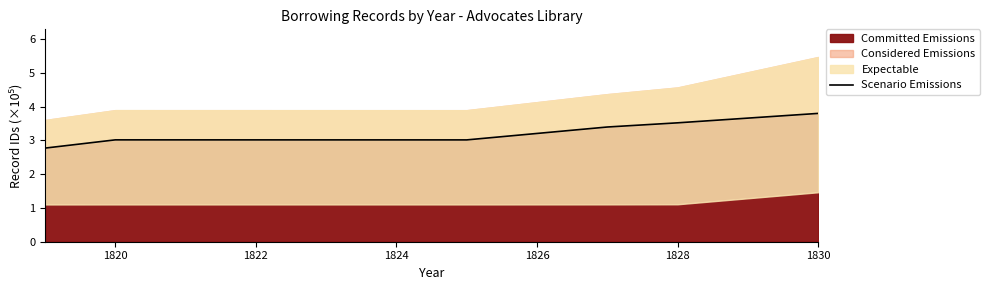

At which label does Committed Emissions reach its peak?

1830